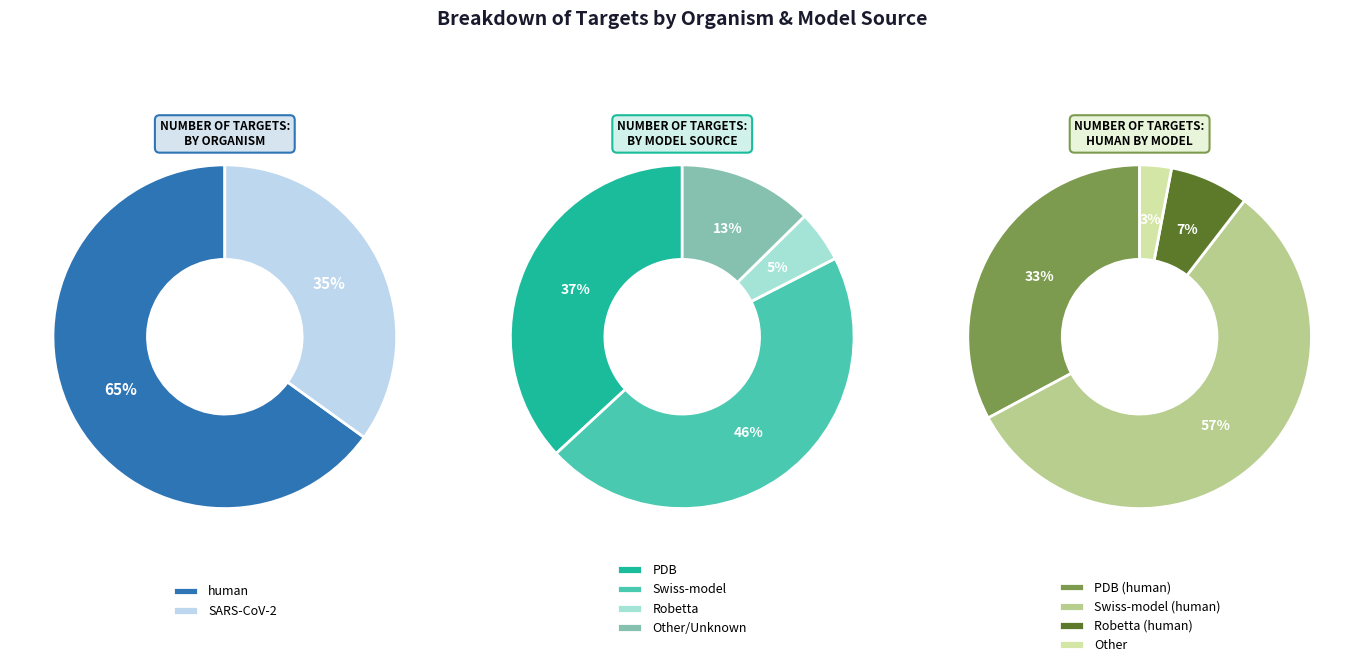

To the nearest percent, what is the average slice percentage?

50%